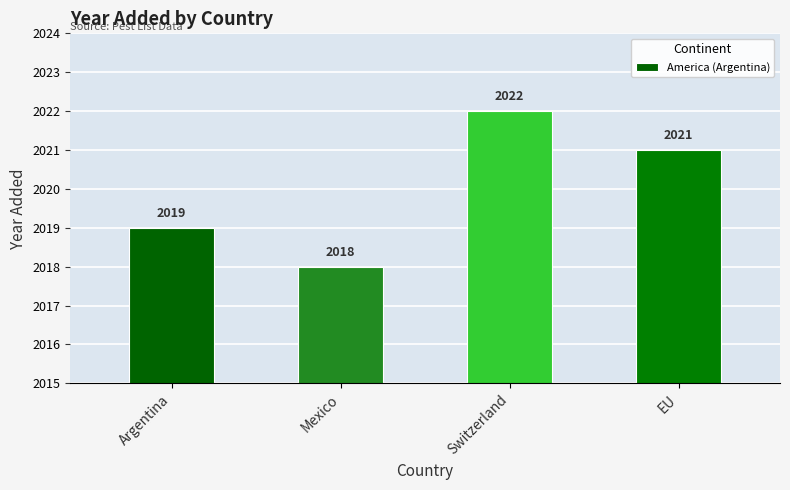

True or false: the data shows 3362 at Argentina.

False